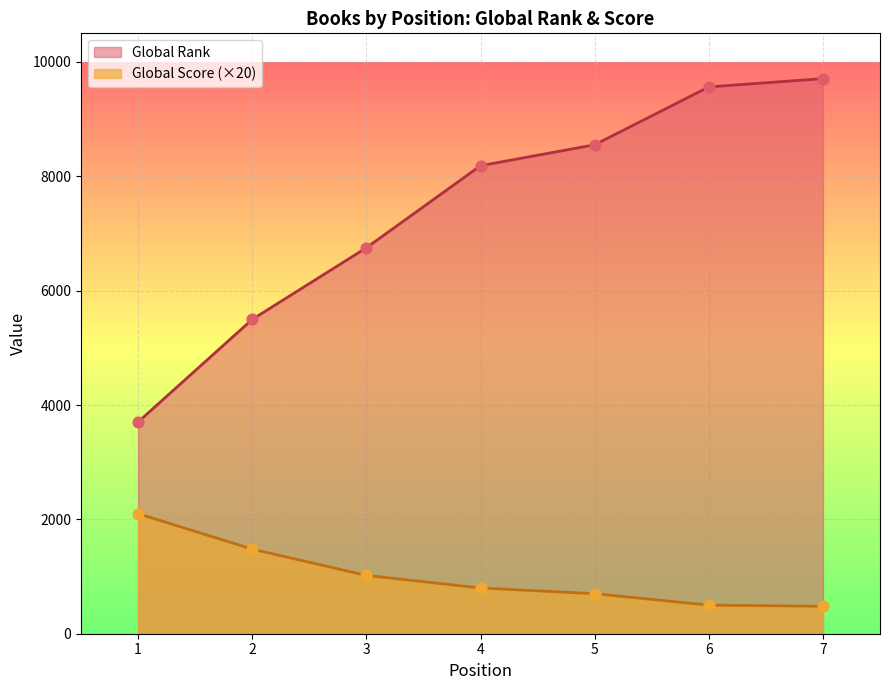

At which category is the sum across all series the highest?

7